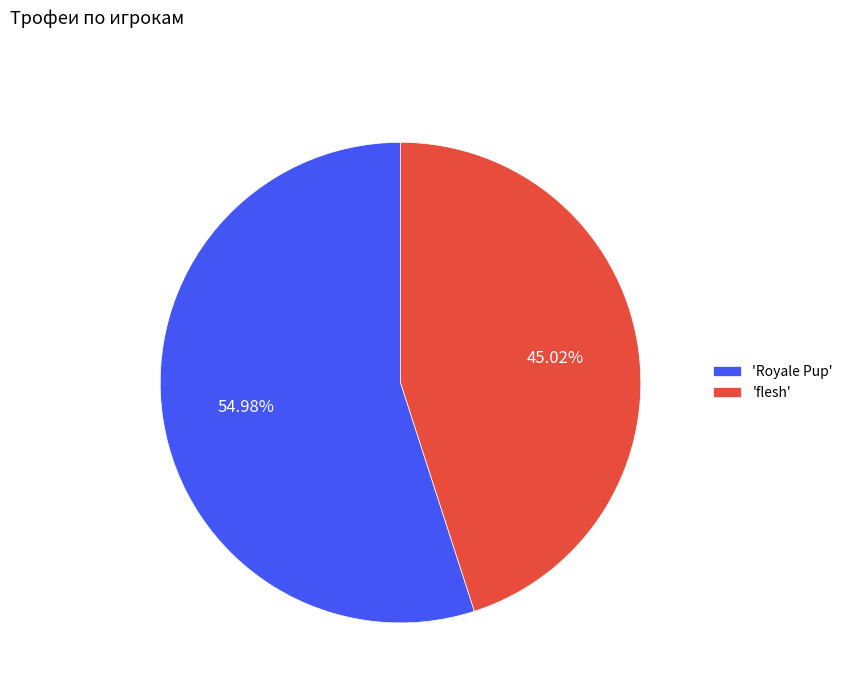

Rank the categories by value from highest to lowest.

'Royale Pup', 'flesh'